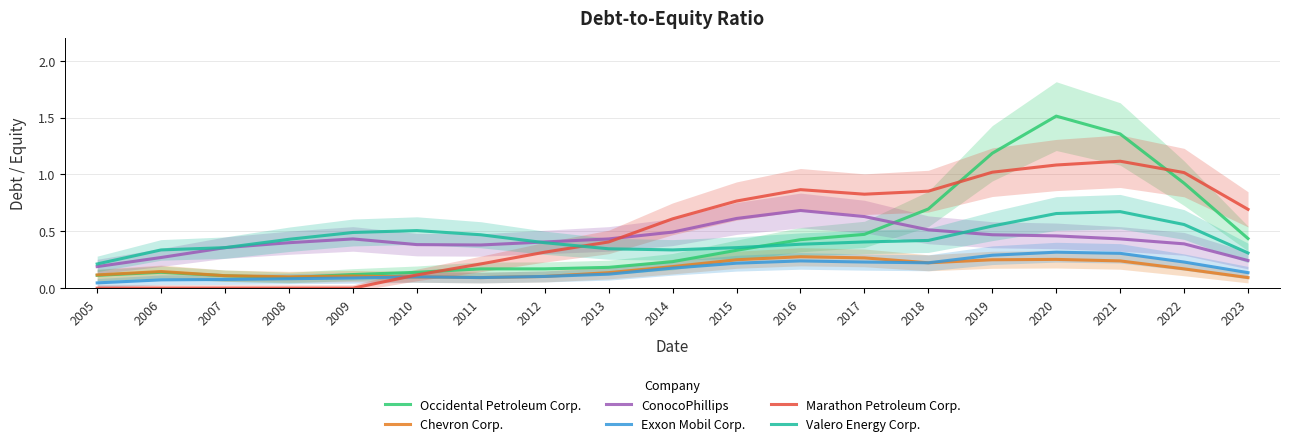

Where is the first local minimum for Valero Energy Corp.?

2014